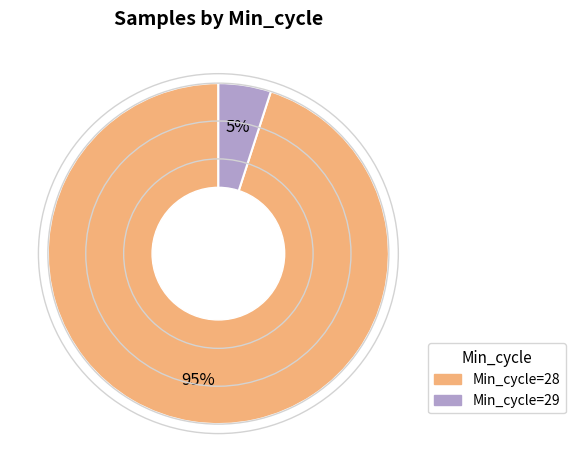

How many slices are in this pie chart?

2